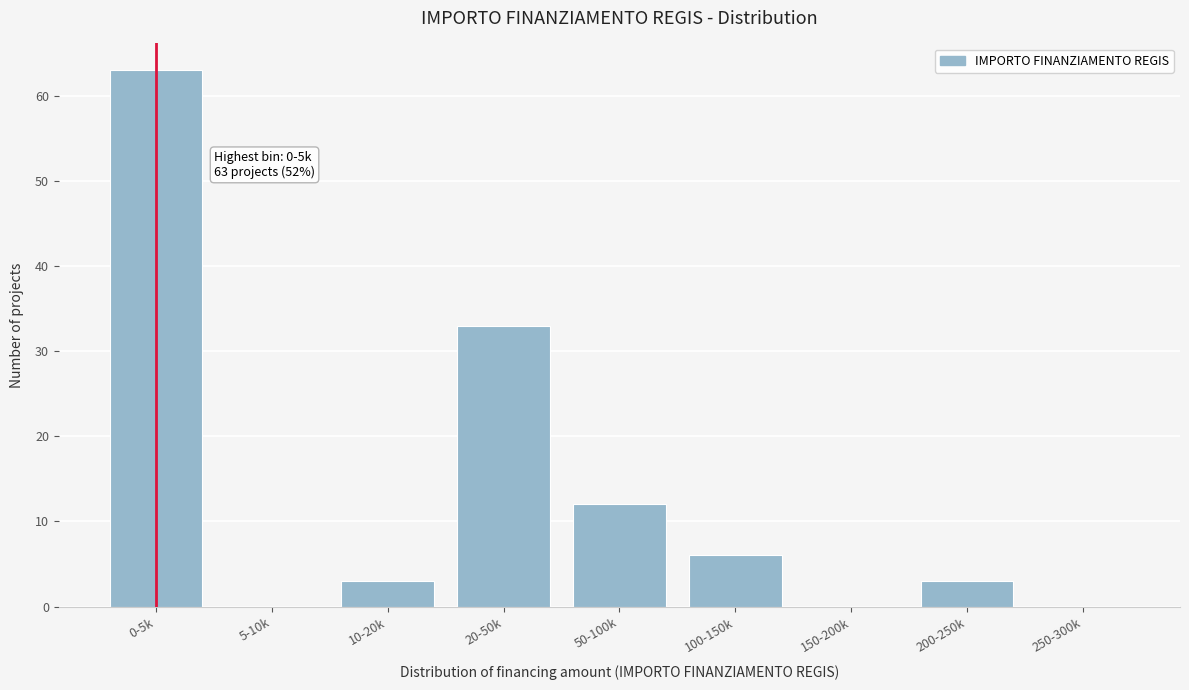

Reading right to left, list all the values displayed in this chart.

250-300k=0	200-250k=3	150-200k=0	100-150k=6	50-100k=12	20-50k=33	10-20k=3	5-10k=0	0-5k=63